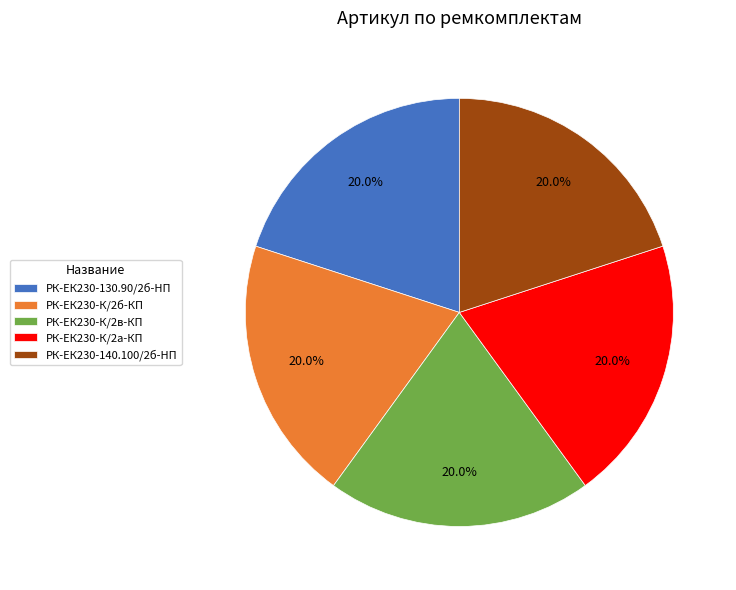

What percentage is NOT represented by РК-ЕК230-130.90/2б-HП?

80.0%